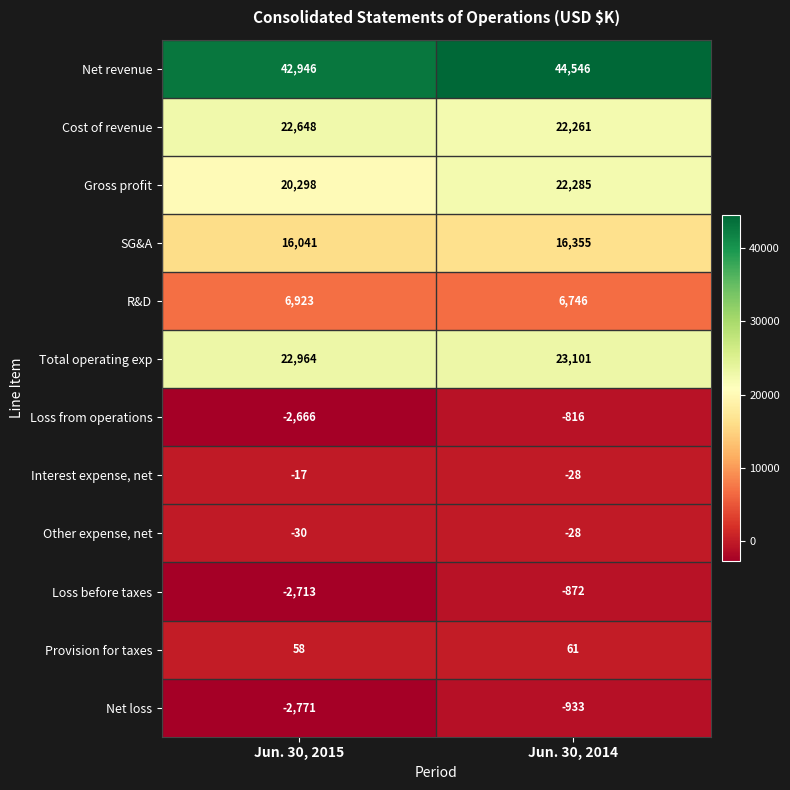

At which category does the chart reach its peak across all series?

Jun. 30, 2014